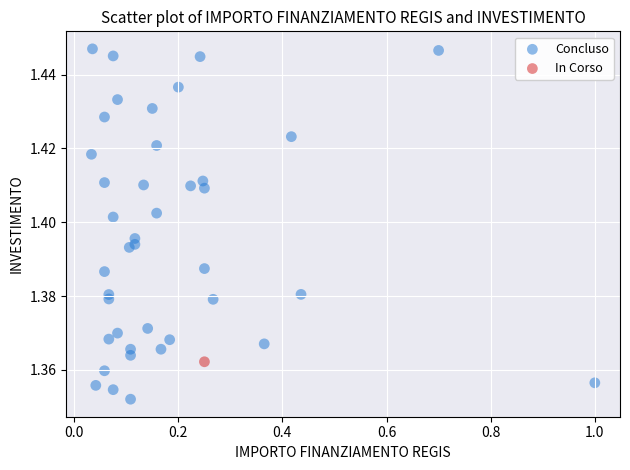

What are all the series names shown in the legend?

Concluso, In Corso